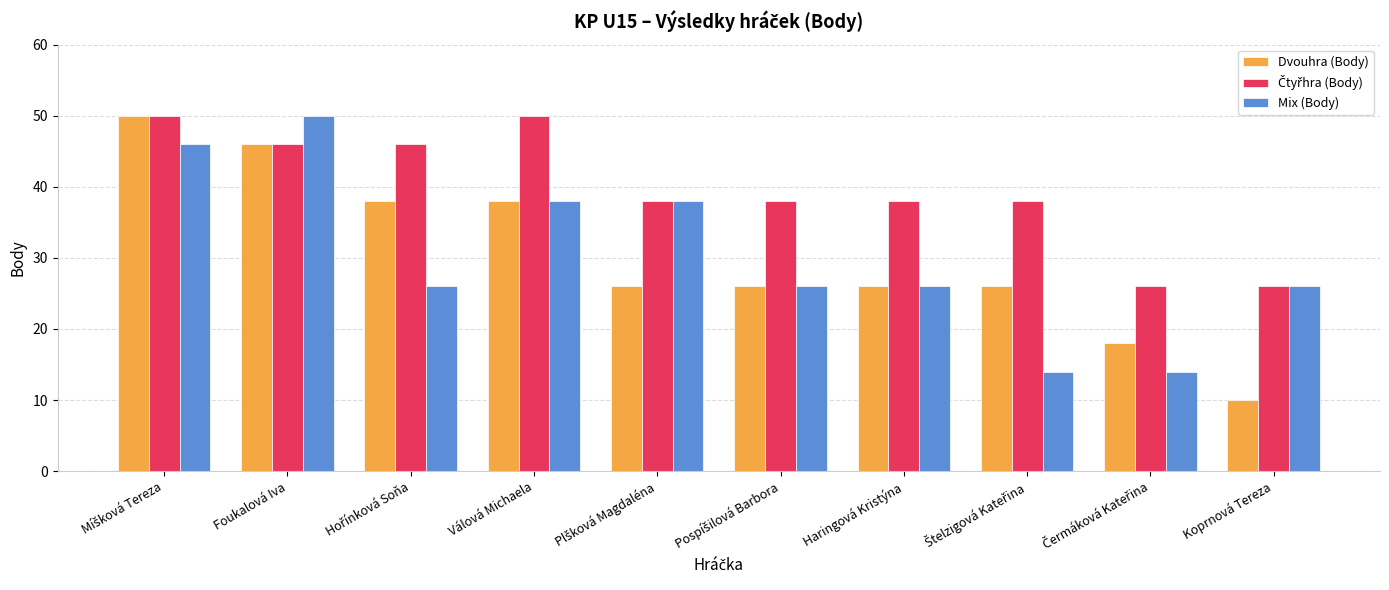

How many data points does each series have?

10